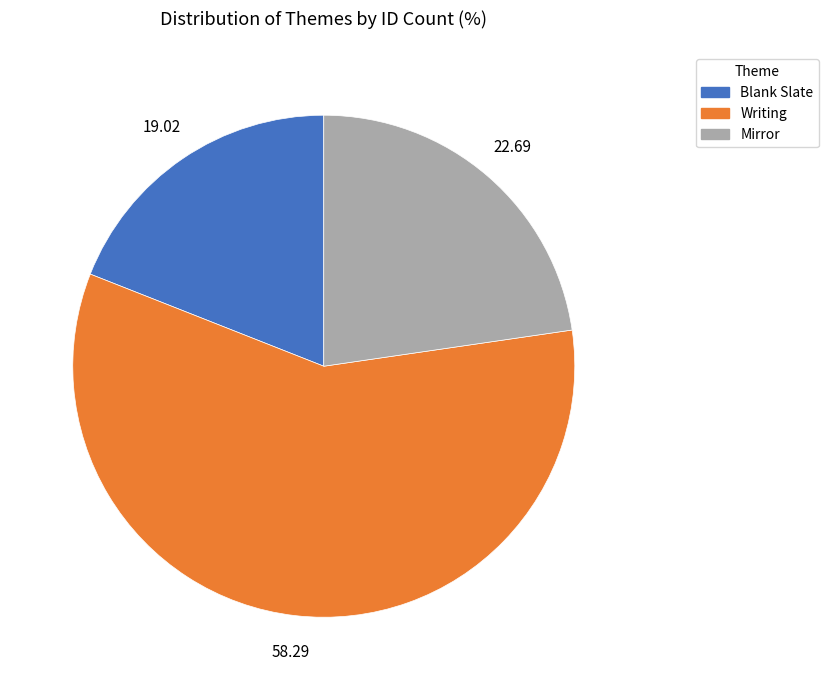

Is there a majority slice in this chart?

Yes